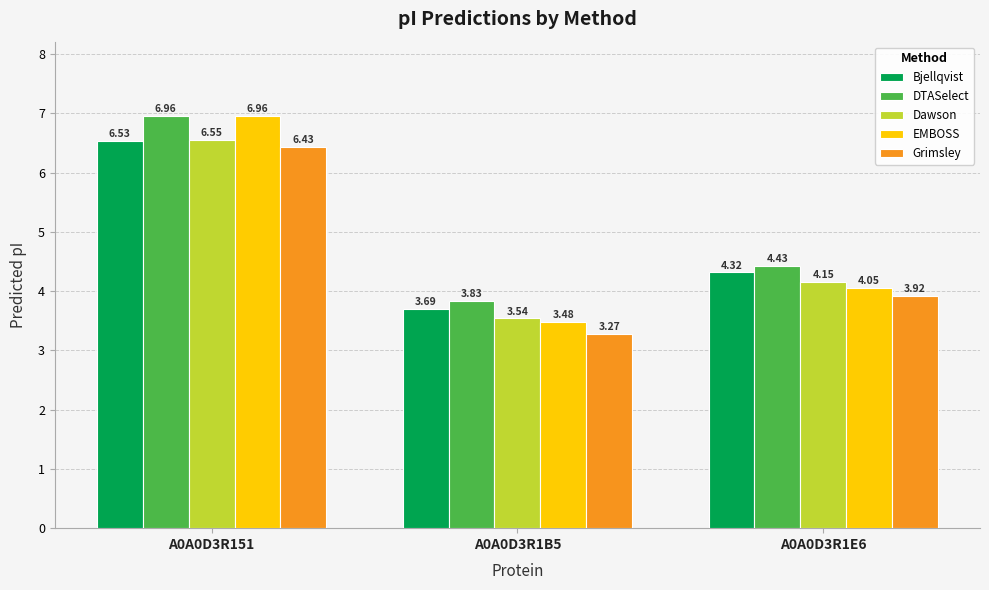

What is the sum of the EMBOSS values at A0A0D3R1B5 and A0A0D3R151?

10.4